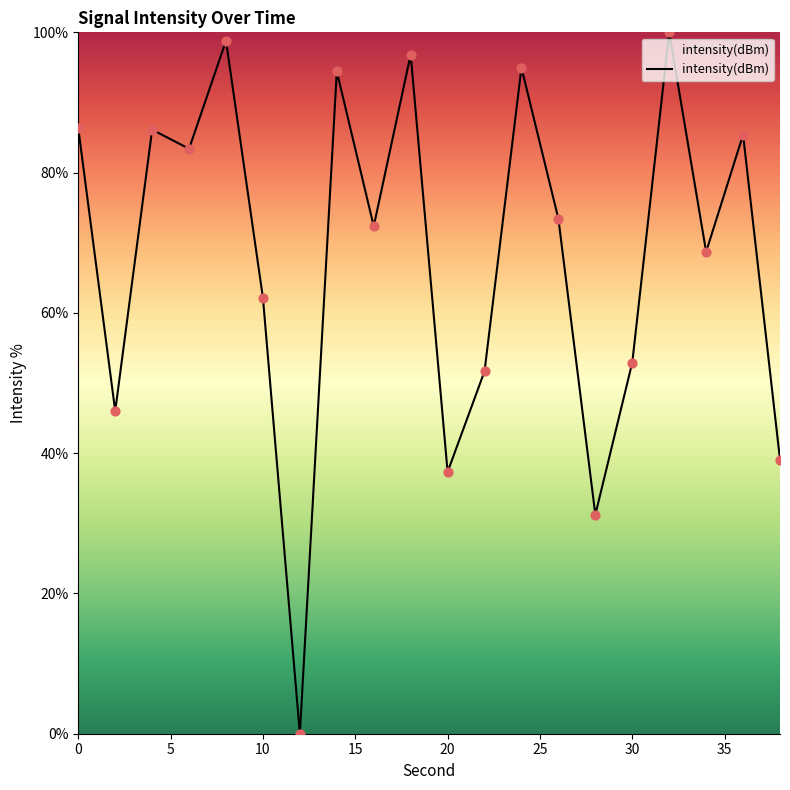

What is the maximum value shown in the chart?

100.0